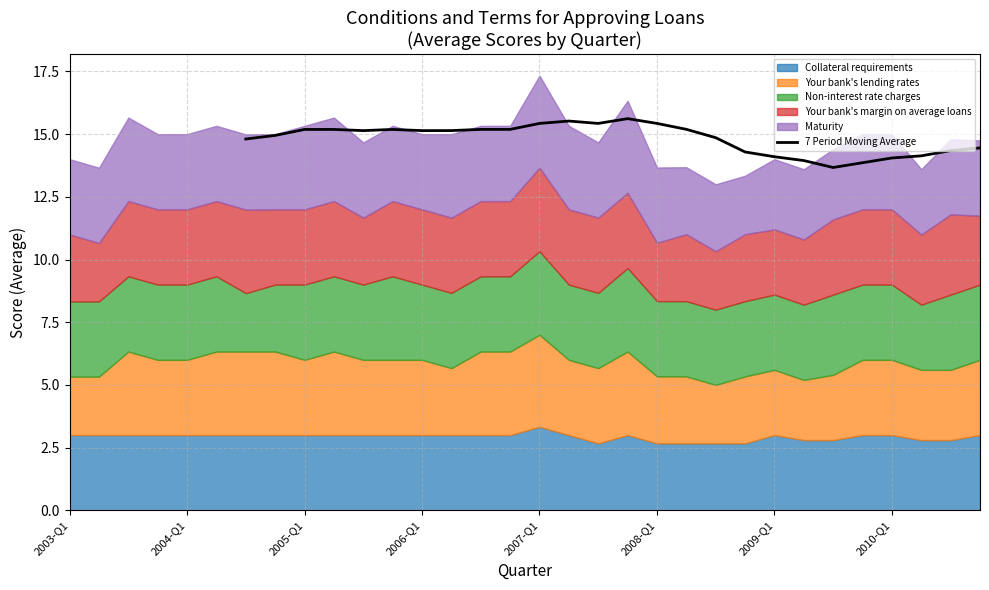

What is the lowest value of the 7 Period Moving Average series?

13.7